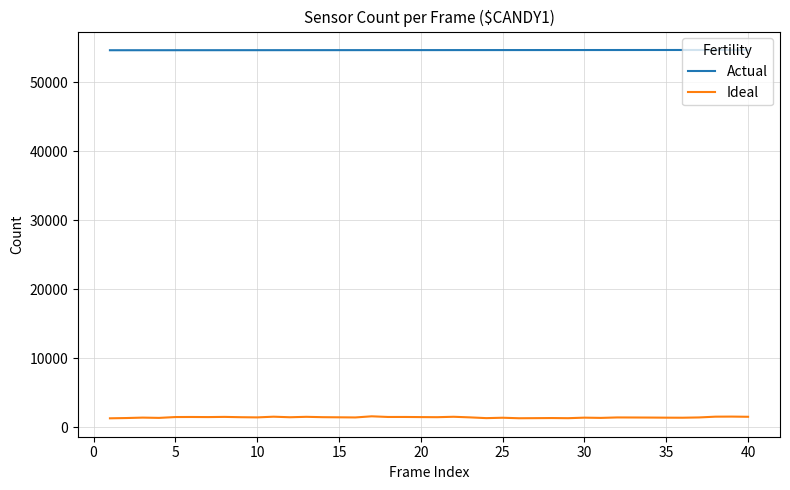

What is the minimum value for Ideal?

1269